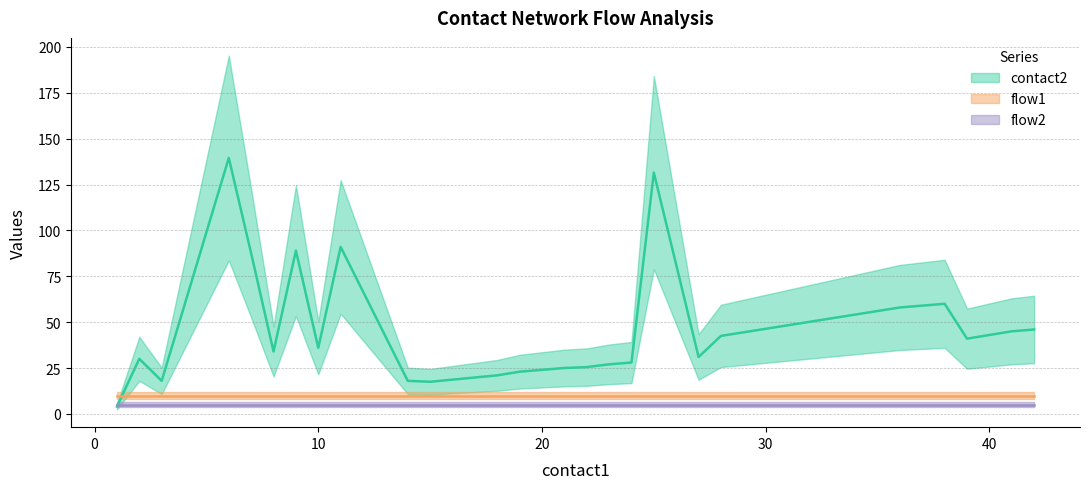

How many lines are shown in the chart?

3